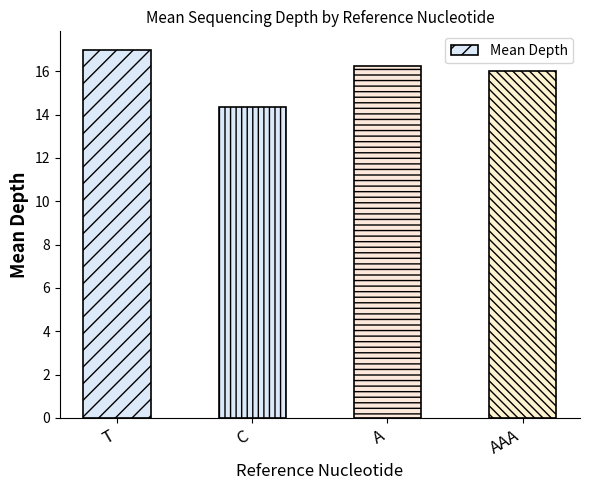

Rank the categories by value from highest to lowest.

T, A, AAA, C